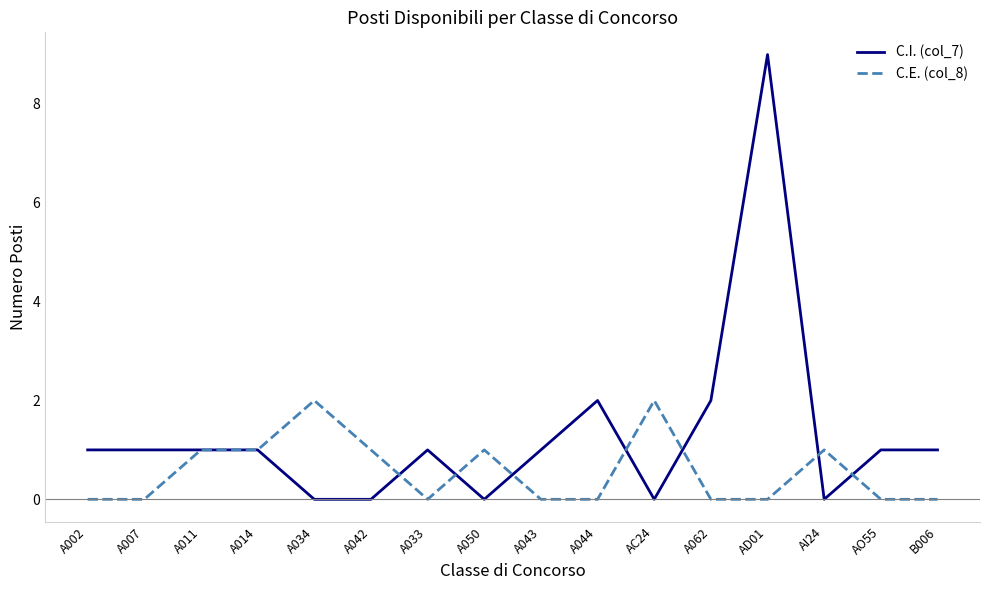

Does the chart display data point markers on the line(s)?

No